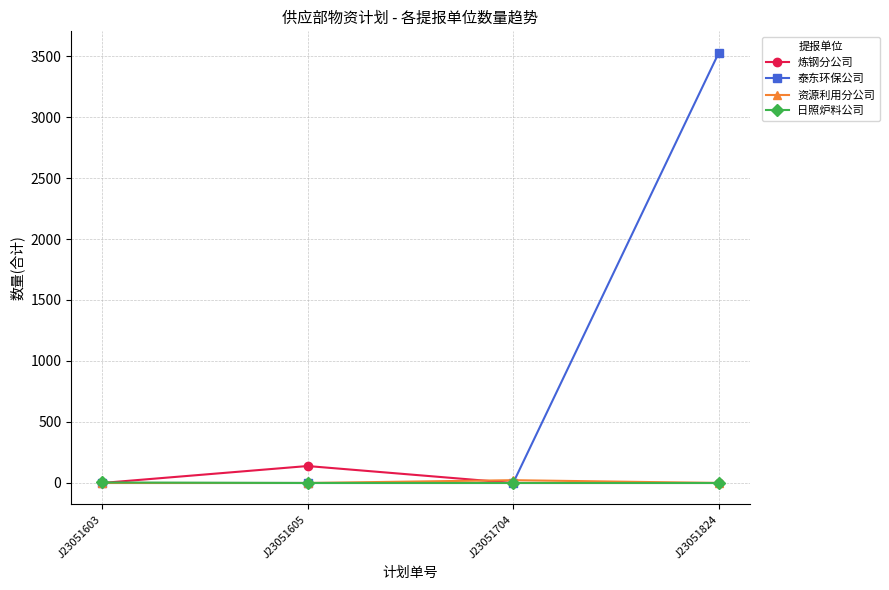

What is the maximum value shown in the chart?

3526